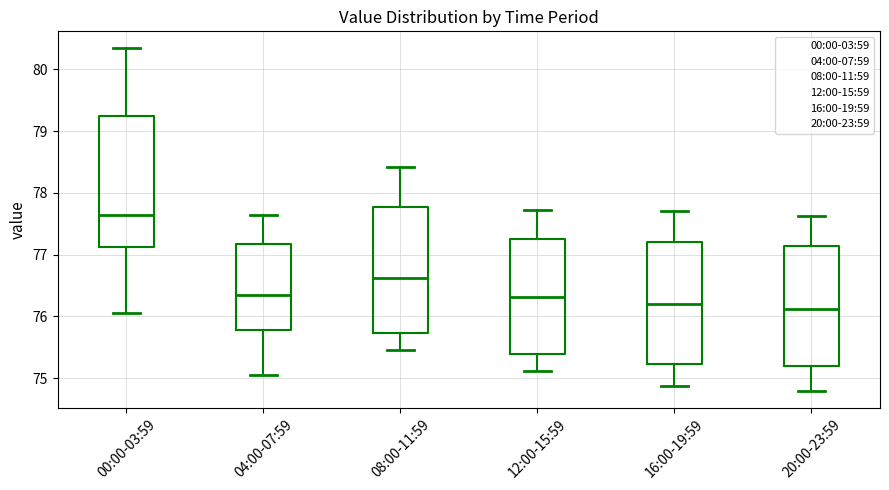

Reading left to right, read every box against the y-axis: the position of its median line, the range the box covers, and the ends of its whiskers. The values are not printed on the chart, so give them approximately, as read against the axis.

00:00-03:59: median 77.7, box 77.1 to 79.2, whiskers 76.1 to 80.3
04:00-07:59: median 76.4, box 75.8 to 77.2, whiskers 75.1 to 77.7
08:00-11:59: median 76.6, box 75.7 to 77.8, whiskers 75.5 to 78.4
12:00-15:59: median 76.3, box 75.4 to 77.3, whiskers 75.1 to 77.7
16:00-19:59: median 76.2, box 75.2 to 77.2, whiskers 74.9 to 77.7
20:00-23:59: median 76.1, box 75.2 to 77.1, whiskers 74.8 to 77.6